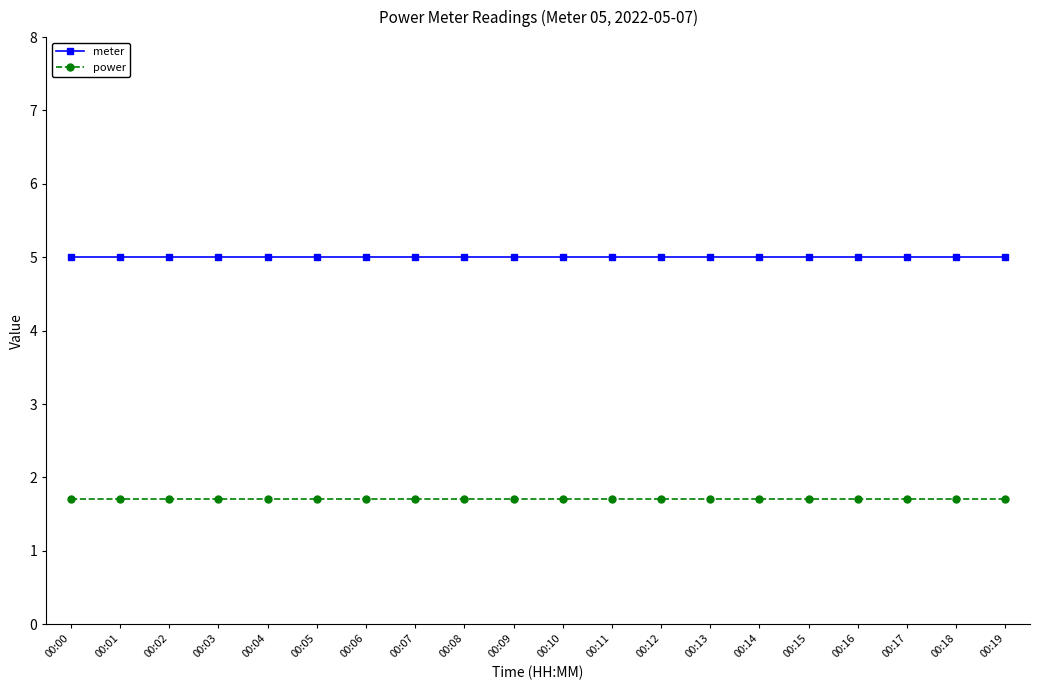

The value of power at 00:02 is 2.8. True or false?

False